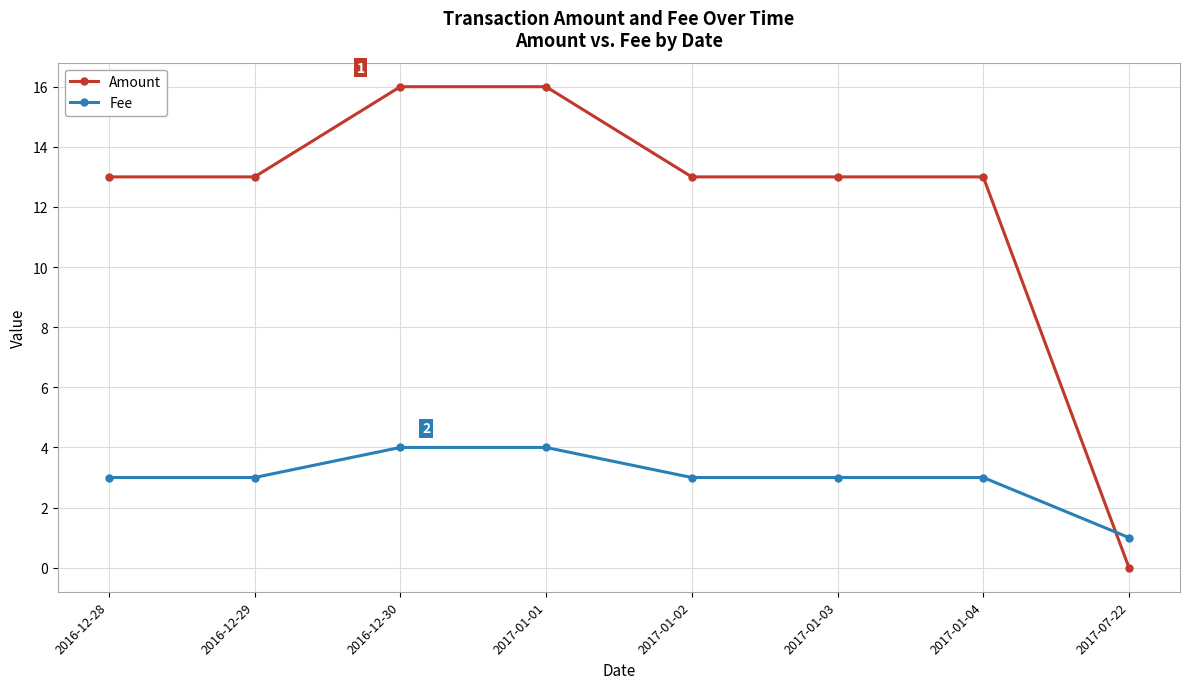

True or false: Amount has a value of 21 at 2017-01-03.

False